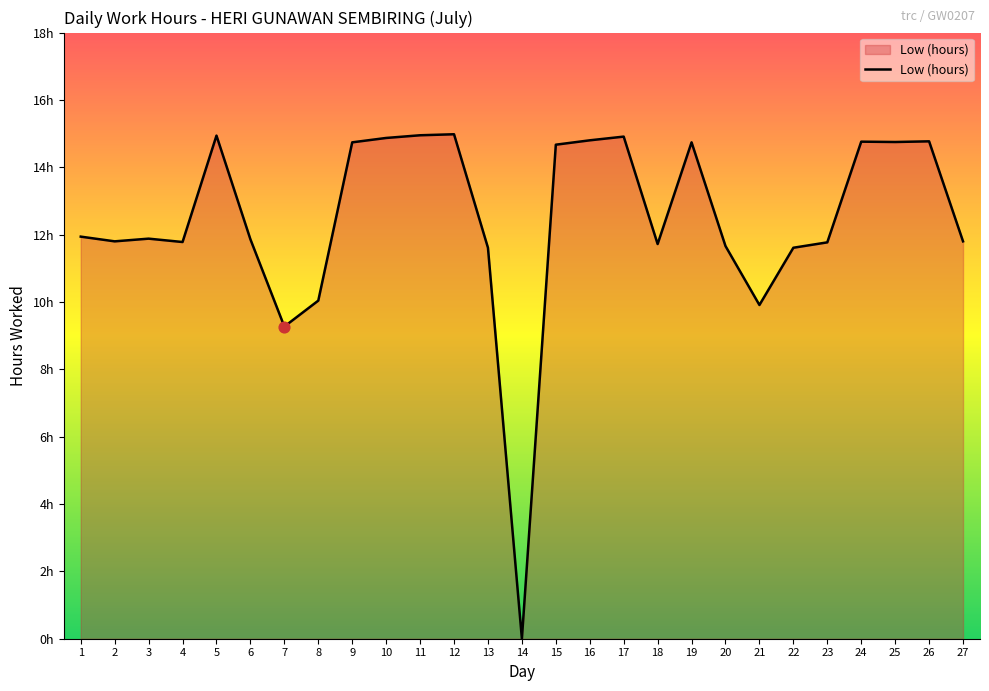

What is the change in value from 3 to 20?

-0.2